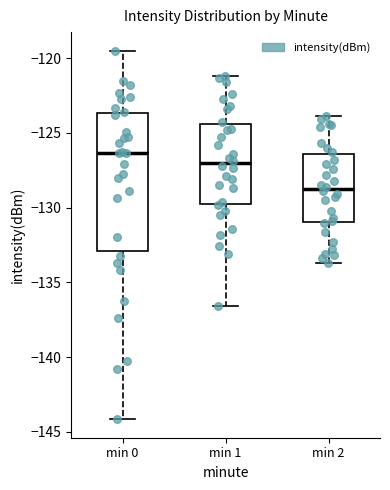

Reading left to right, read every box against the y-axis: the position of its median line, the range the box covers, and the ends of its whiskers. The values are not printed on the chart, so give them approximately, as read against the axis.

min 0: median -126.5, box -133.0 to -123.5, whiskers -144.0 to -119.5
min 1: median -127.0, box -129.5 to -124.5, whiskers -136.5 to -121.0
min 2: median -128.5, box -131.0 to -126.5, whiskers -133.5 to -124.0